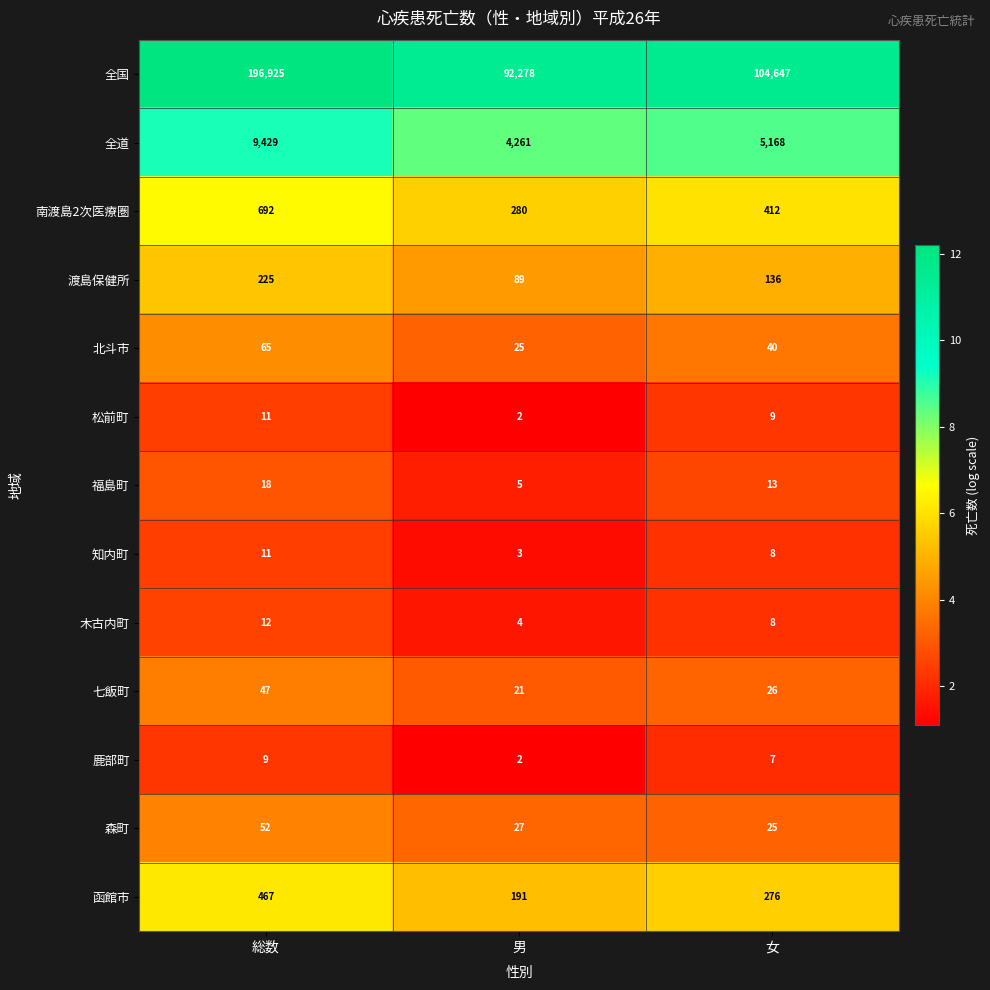

Which series has the largest total across all categories?

全国